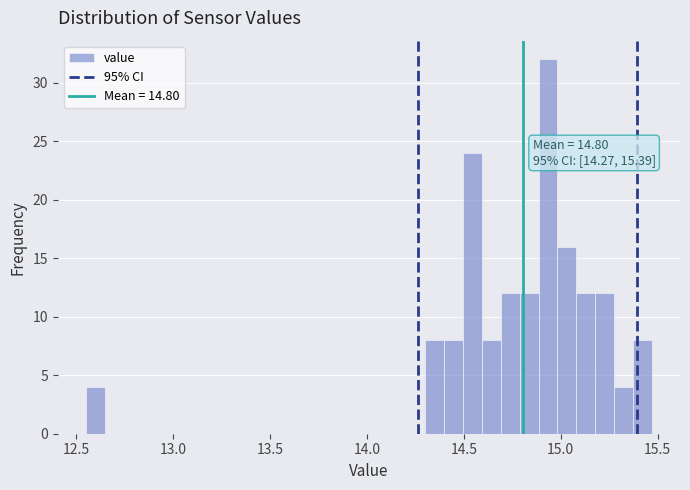

Read against the x-axis, roughly where is the centre of the tallest bar?

14.95